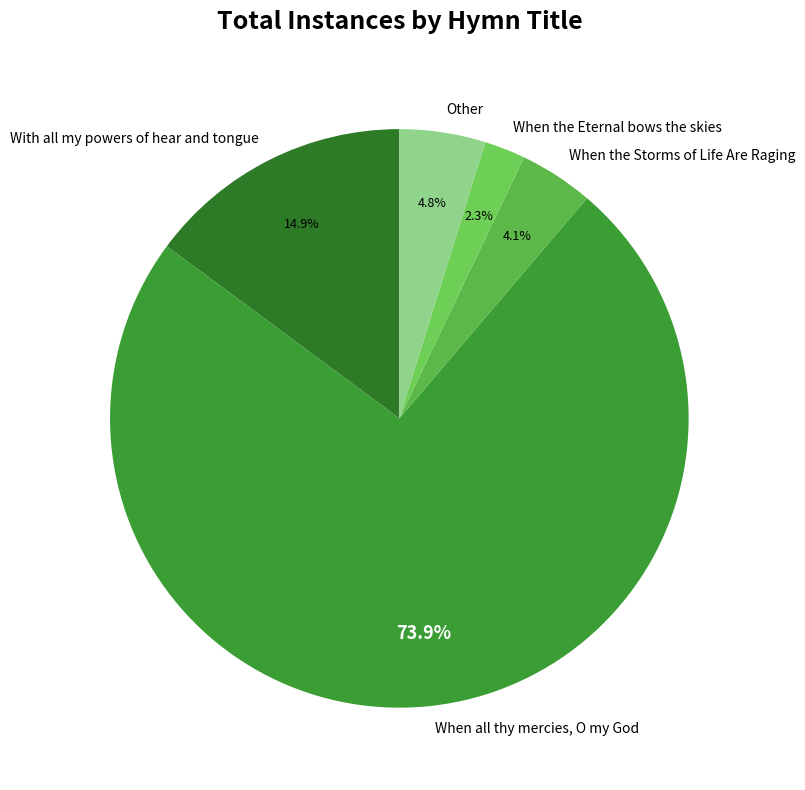

Count the number of slices in the pie.

5